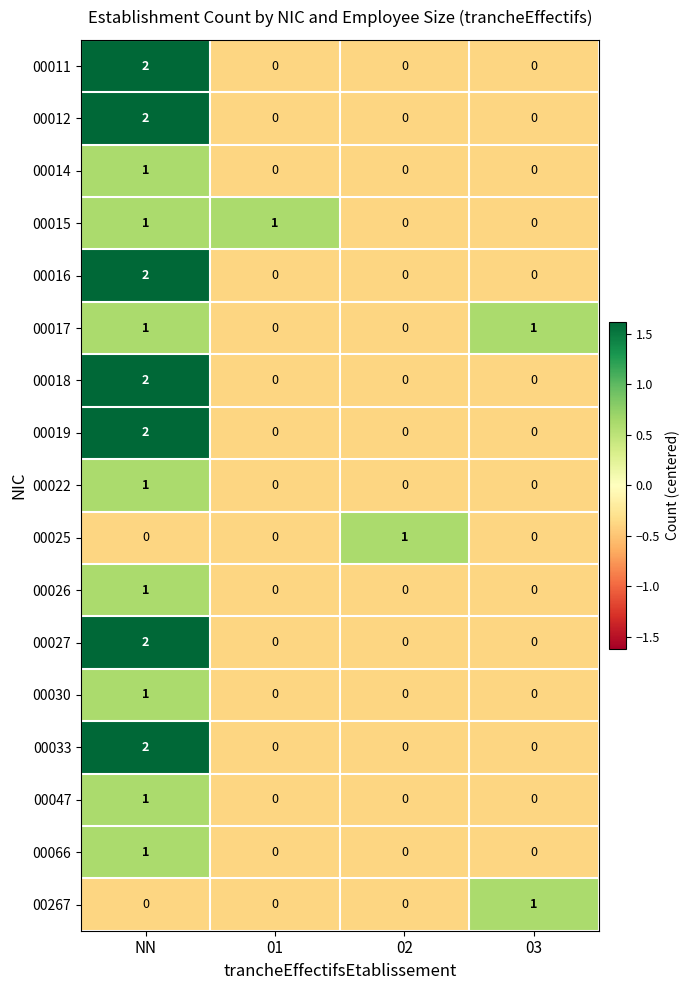

How many 00030 values are between 0 and 1?

4